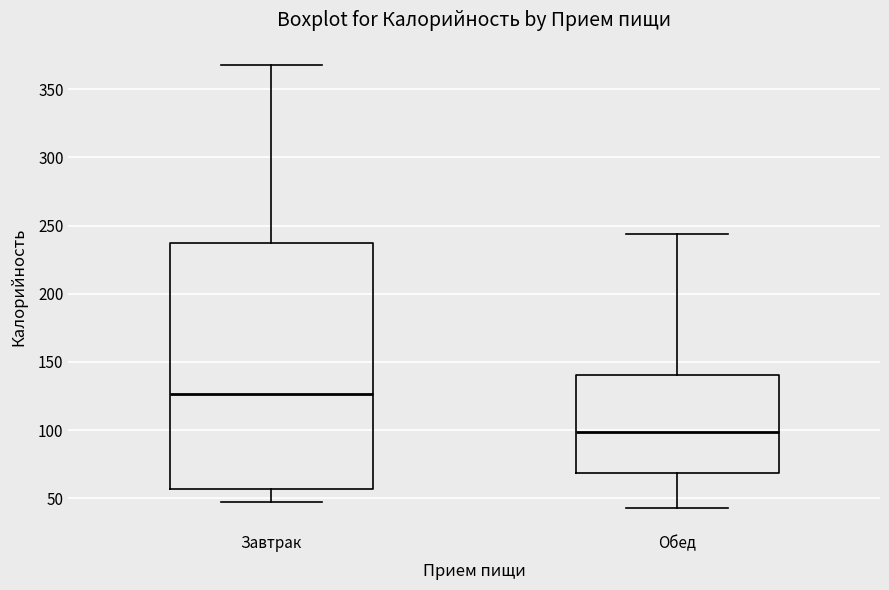

Reading left to right, read every box against the y-axis: the position of its median line, the range the box covers, and the ends of its whiskers. The values are not printed on the chart, so give them approximately, as read against the axis.

Завтрак: median 125, box 55 to 235, whiskers 45 to 370
Обед: median 100, box 70 to 140, whiskers 45 to 245